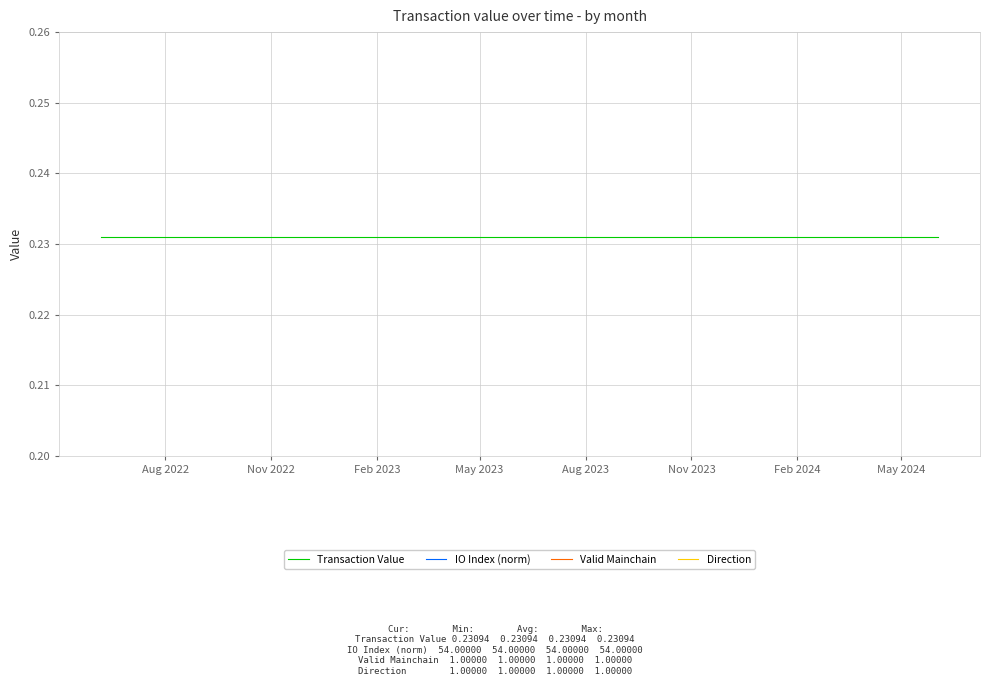

What is the minimum value shown in the chart?

0.2